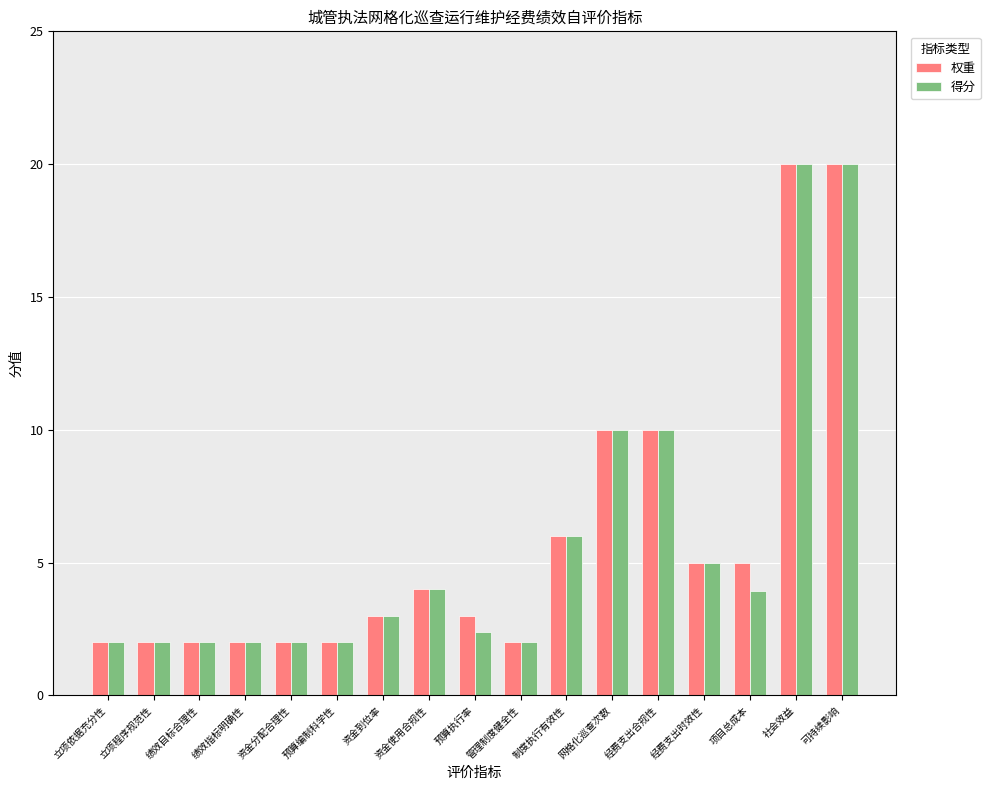

What is the value of the 权重 bar at the 11th from the left?

6.0